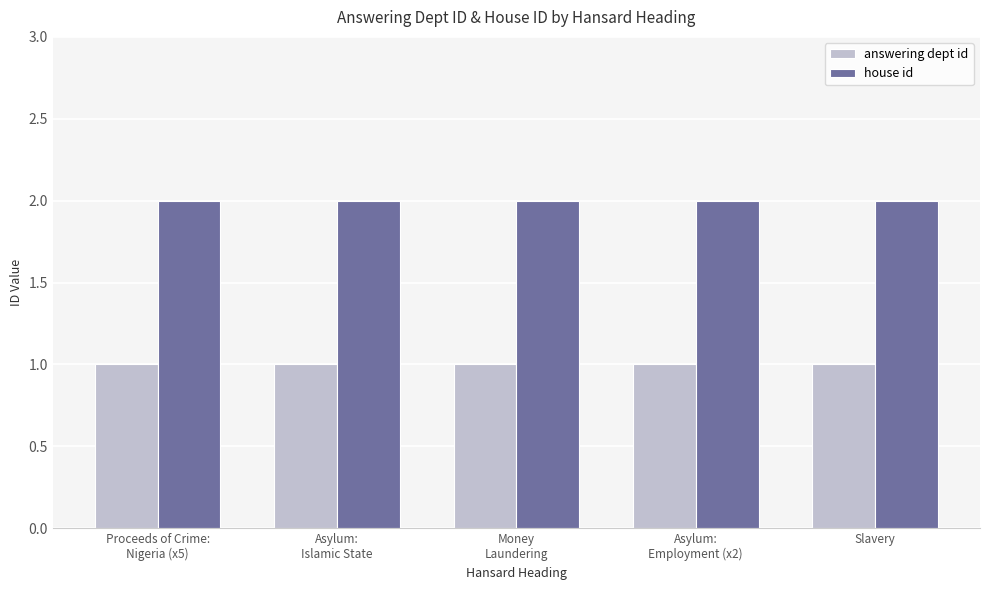

The value of house id at Asylum:
Islamic State is 2. True or false?

True